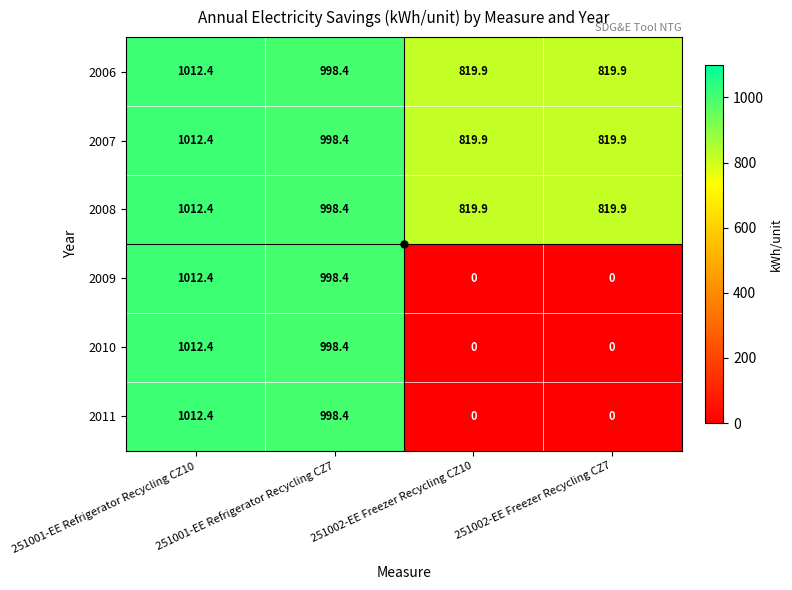

What is the spread (max minus min) of values at 251002-EE Freezer Recycling CZ7?

819.9